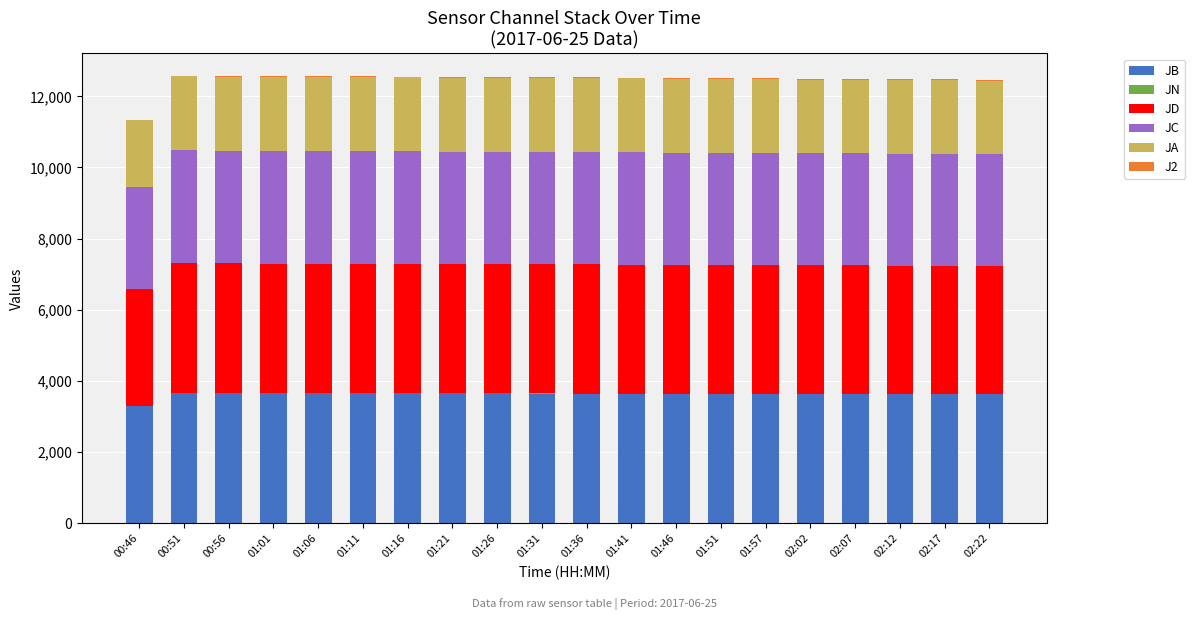

What is the label of the 2nd bar from the left?

00:51